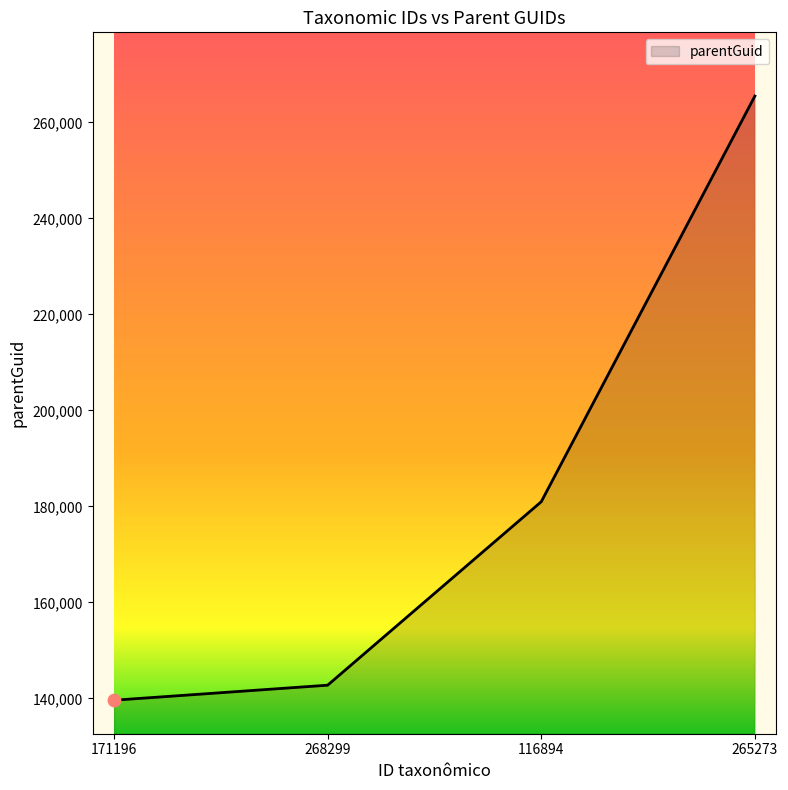

Approximately how many times larger is the value at 268299 compared to 265273?

0.5